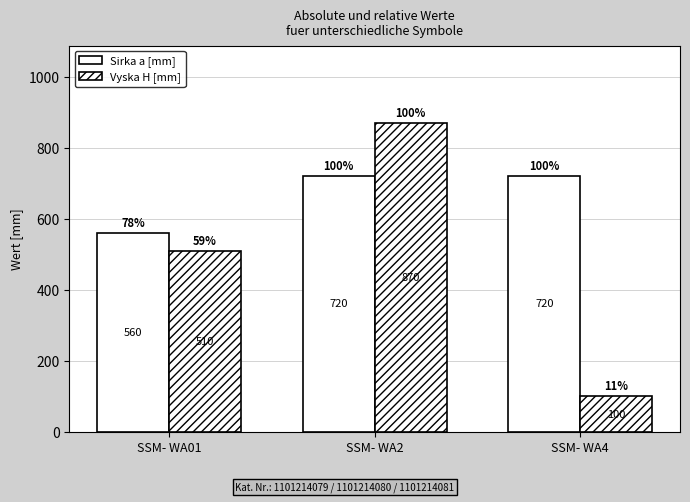

At how many categories does at least one series exceed 778?

1